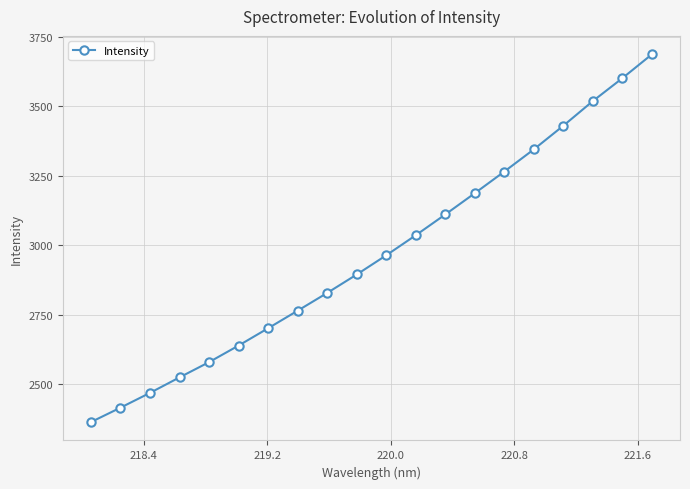

Reading left to right, transcribe all the data shown in this chart.

2364.9	2416.7	2469.9	2525.7	2580.5	2640.1	2702.4	2765.5	2829.3	2895.5	2964.6	3036.7	3111.4	3187.9	3265.7	3345.5	3430.6	3519.2	3601.3	3687.1